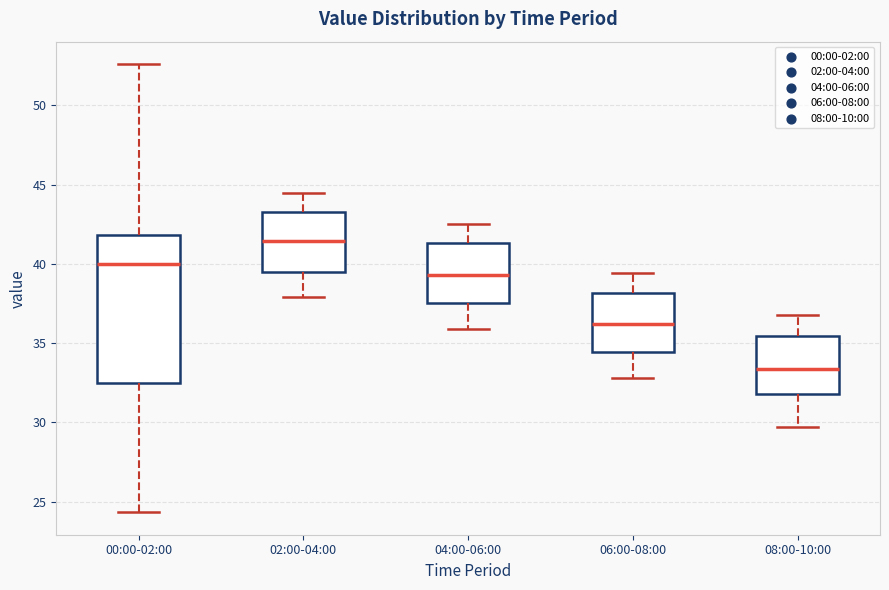

Comparing the boxes themselves (not the whiskers), which one is the tallest?

00:00-02:00